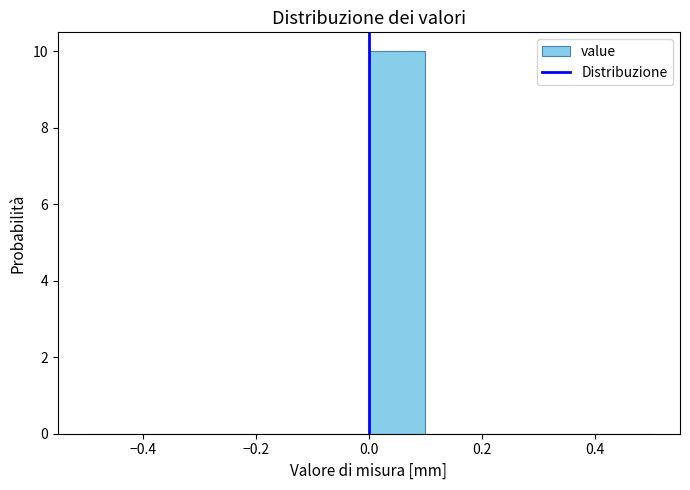

Reading left to right, transcribe this chart: for each bar, give the range it covers on the x-axis and its height. The values are not printed on the chart, so give them approximately, as read against the axis.

-0.5 to -0.4: 0
-0.4 to -0.3: 0
-0.3 to -0.2: 0
-0.2 to -0.1: 0
-0.1 to 0.0: 0
0.0 to 0.1: 10
0.1 to 0.2: 0
0.2 to 0.3: 0
0.3 to 0.4: 0
0.4 to 0.5: 0